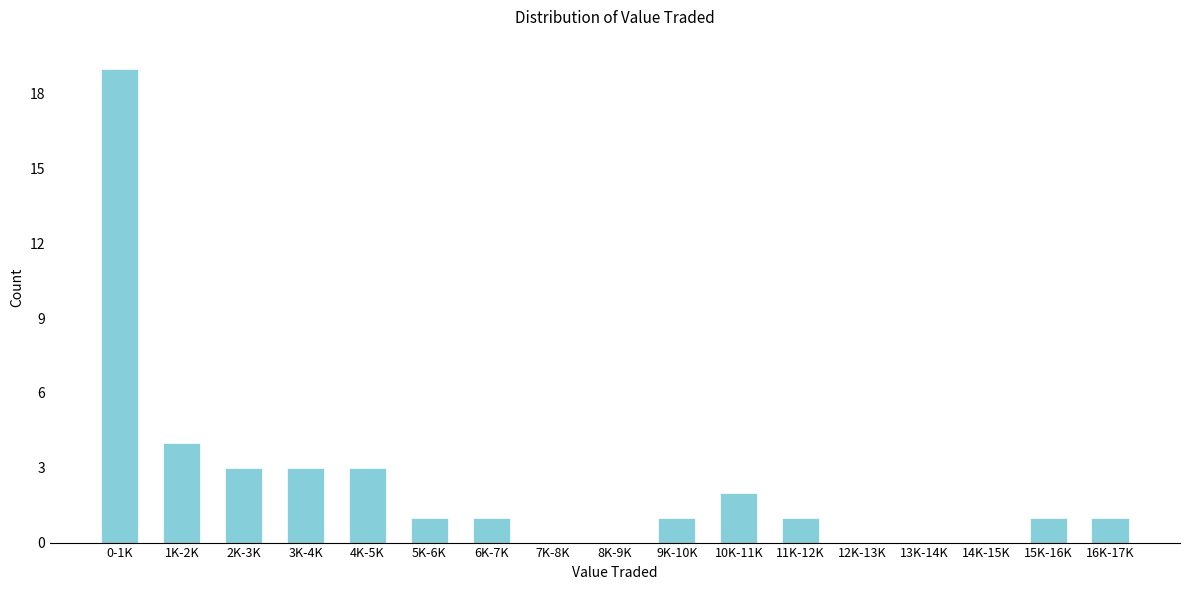

Reading right to left, extract all data points from this chart.

16K-17K=1	15K-16K=1	14K-15K=0	13K-14K=0	12K-13K=0	11K-12K=1	10K-11K=2	9K-10K=1	8K-9K=0	7K-8K=0	6K-7K=1	5K-6K=1	4K-5K=3	3K-4K=3	2K-3K=3	1K-2K=4	0-1K=19